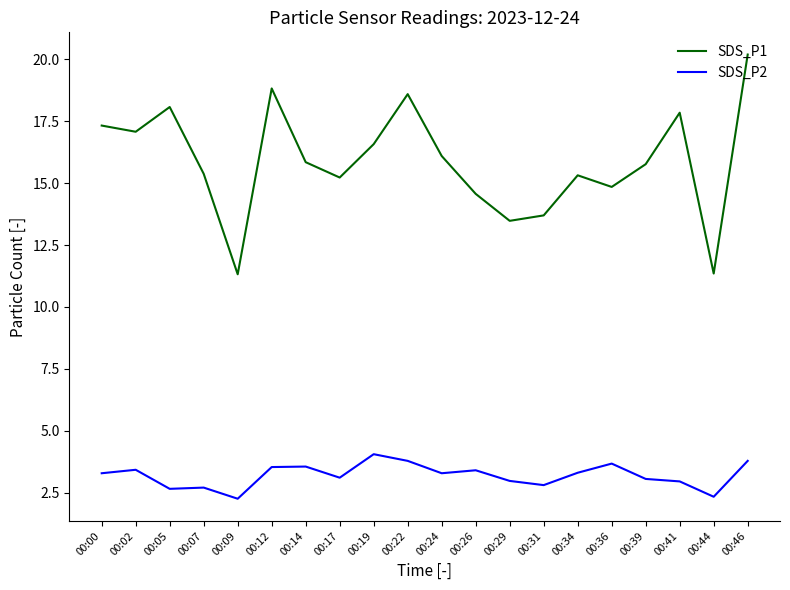

What is the difference between the highest and lowest values at 00:19?

12.5